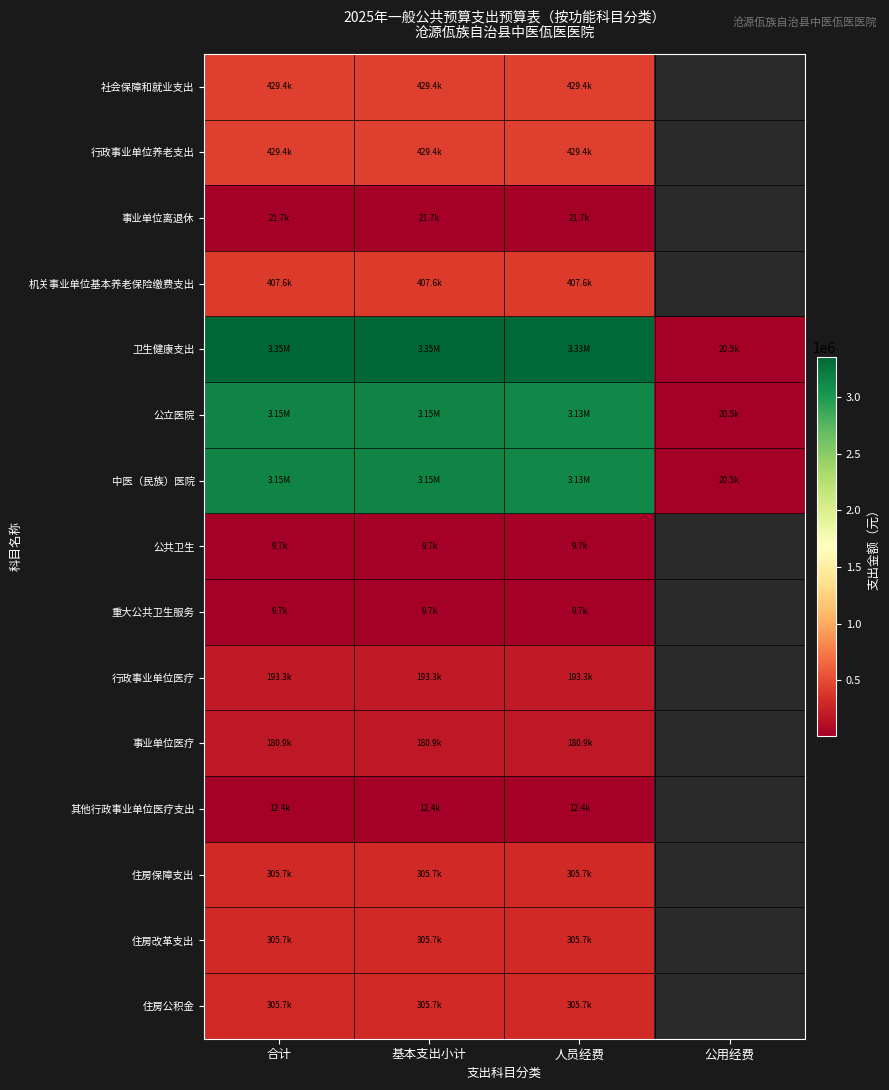

How many data points in 中医（民族）医院 are less than 3150910?

2